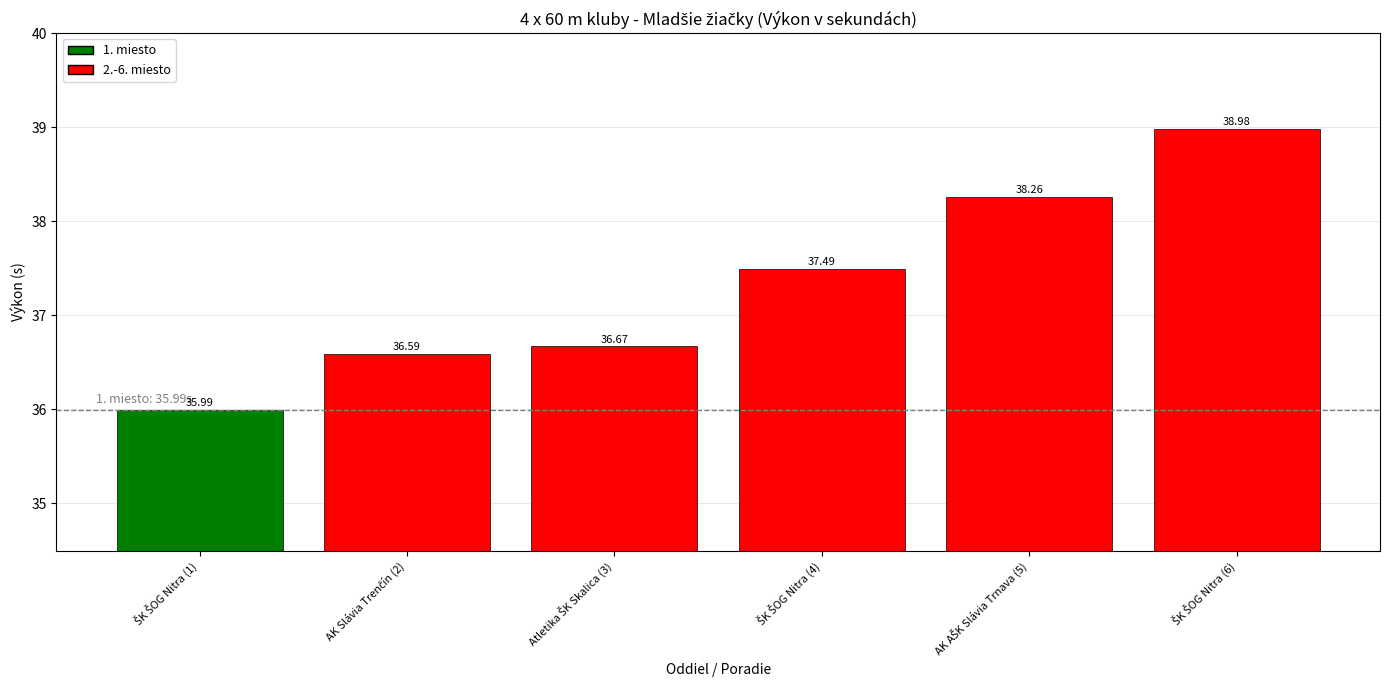

What is the greatest value displayed?

39.0